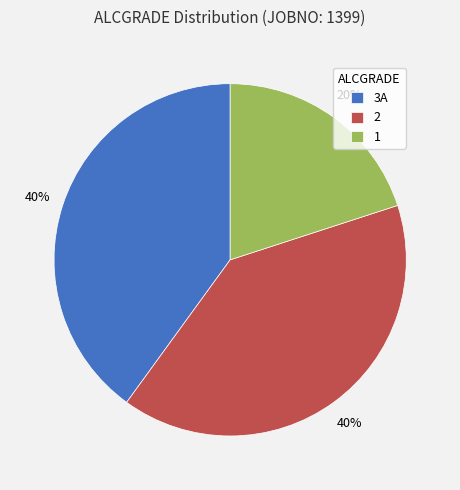

What percentage is the 2 slice, to the nearest percent?

40%